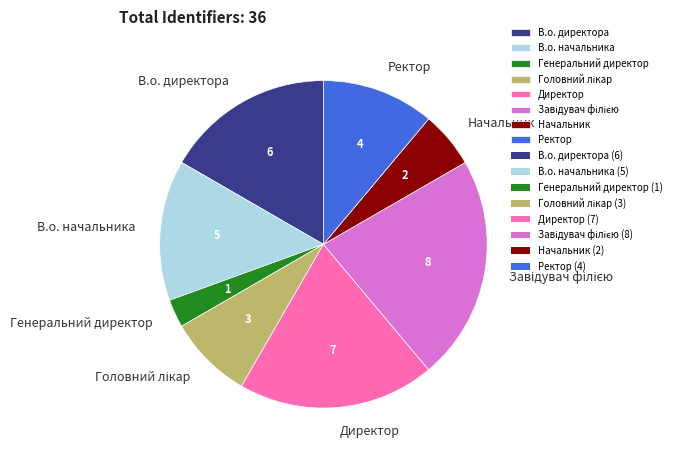

How many segments does this pie chart have?

8